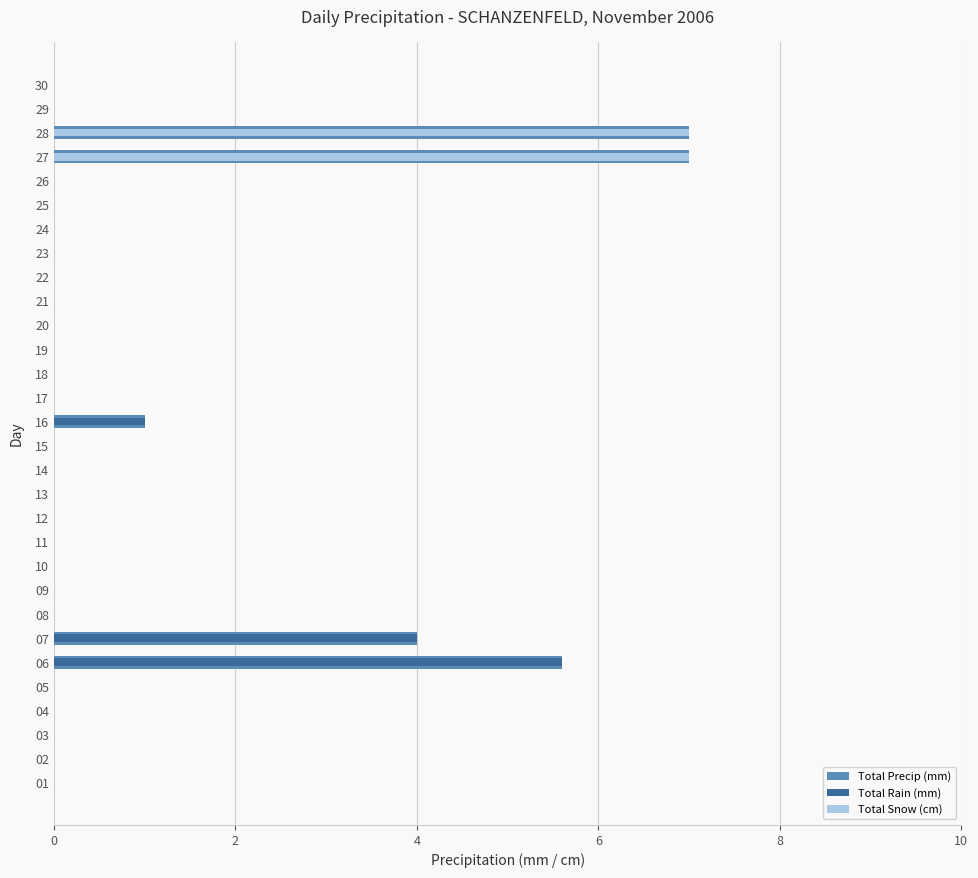

What are all the series names shown in the legend?

Total Precip (mm), Total Rain (mm), Total Snow (cm)